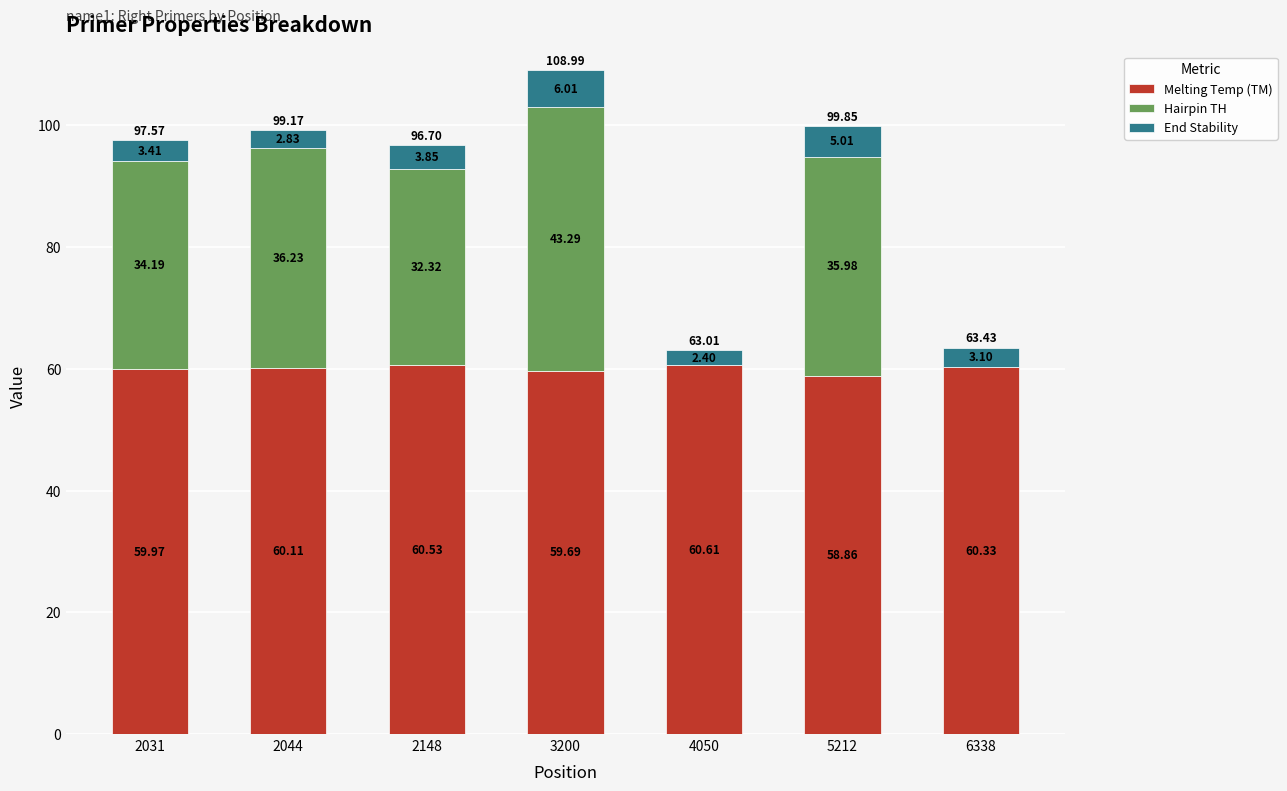

At which label does Melting Temp (TM) reach its peak?

4050